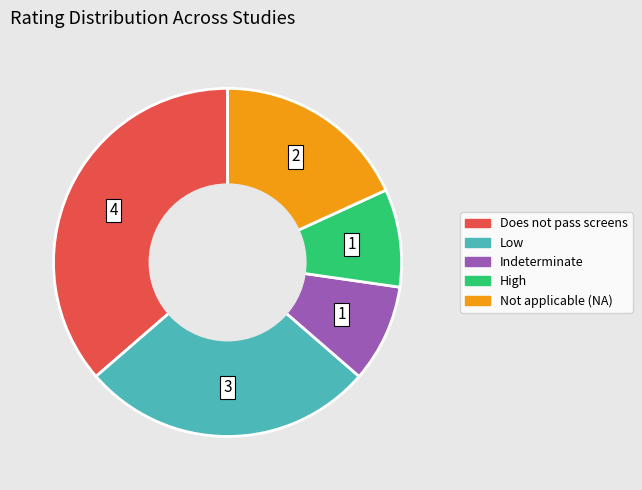

Does any single category account for the majority?

No